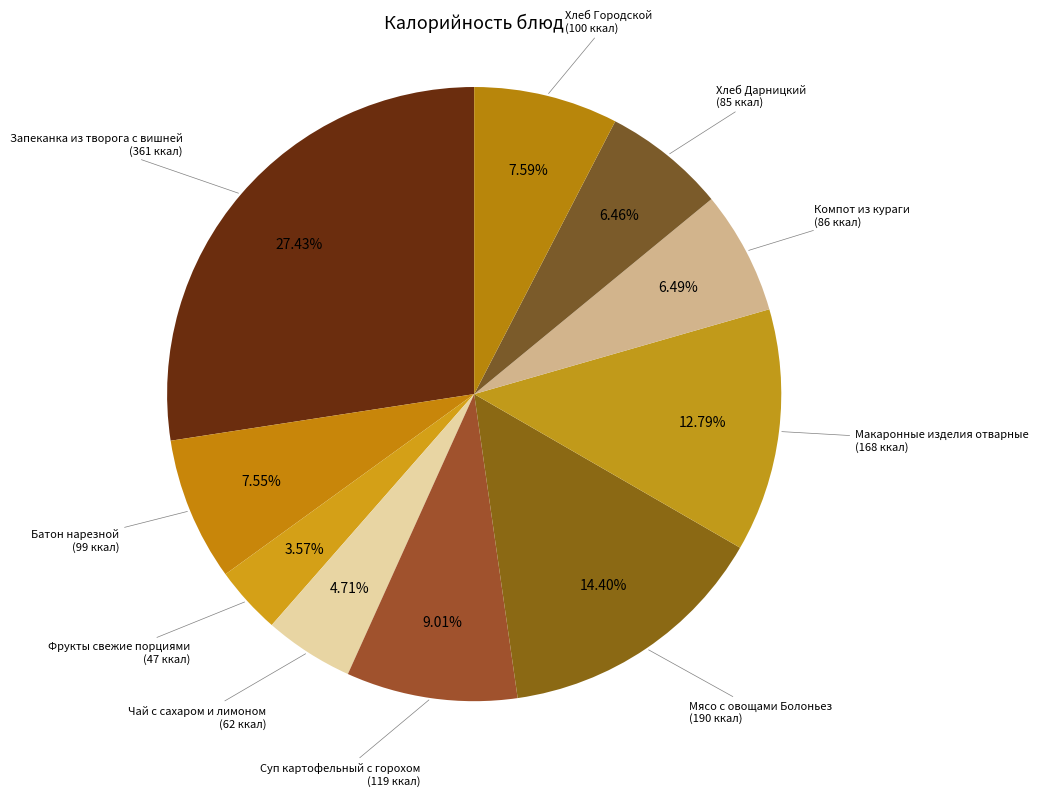

Count the number of slices in the pie.

10